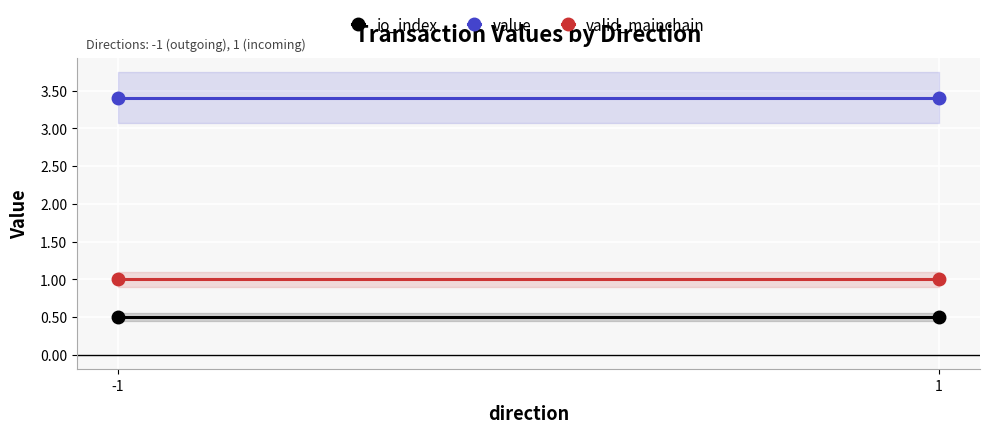

At how many categories does at least one series exceed 1?

2